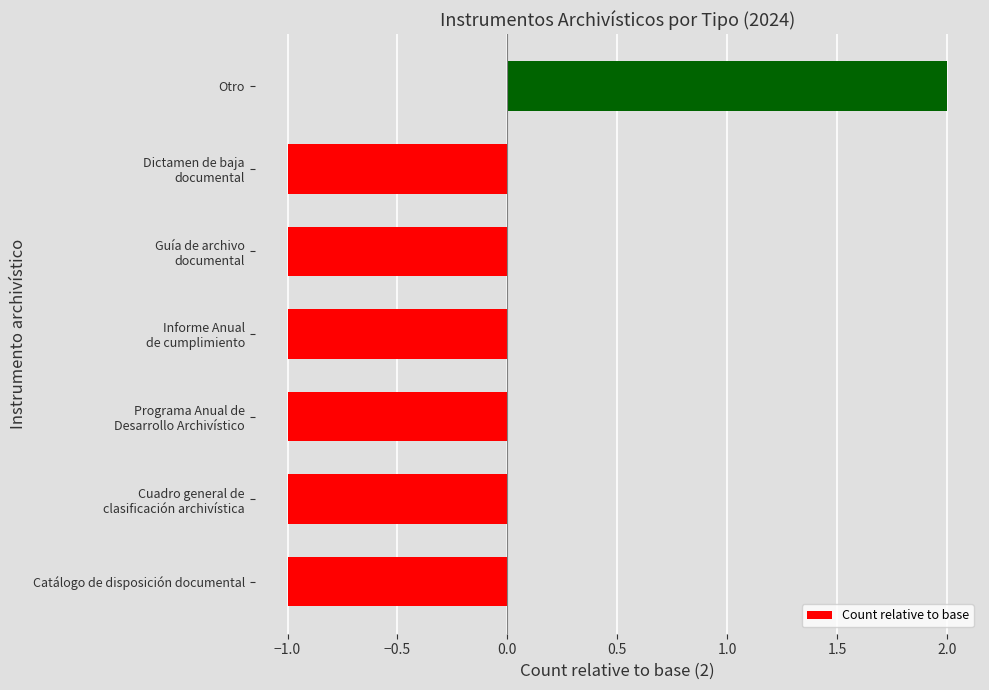

What is the average value?

-1